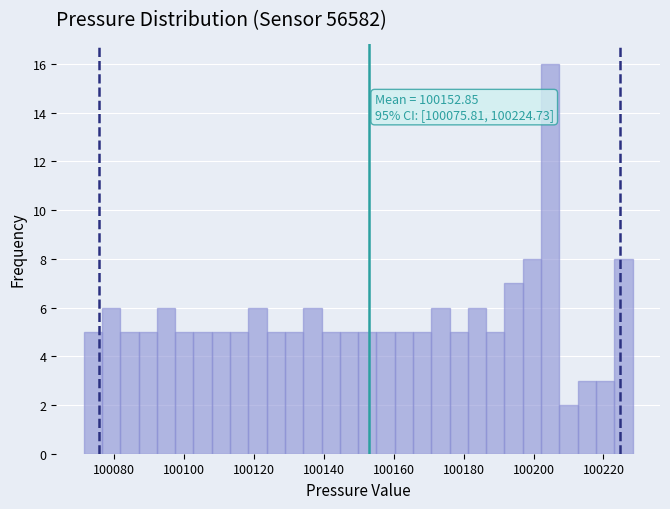

Read against the x-axis, roughly where is the centre of the tallest bar?

100204